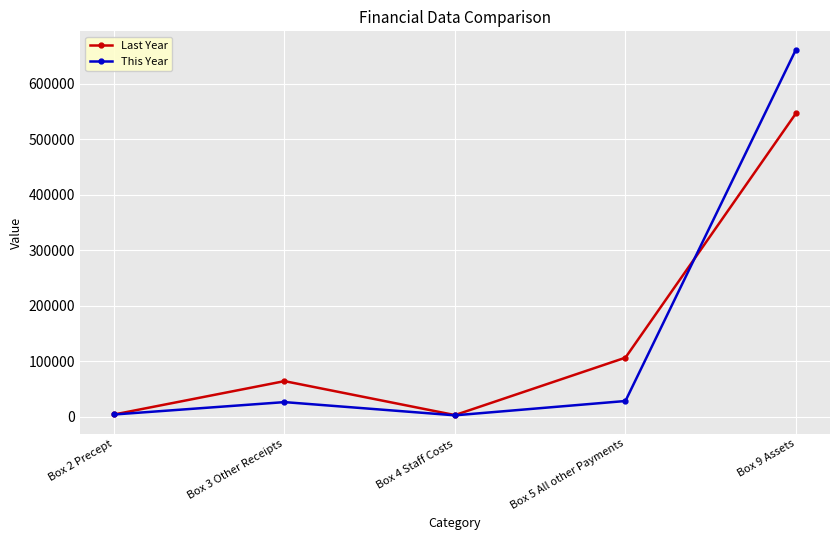

Between Box 3 Other Receipts and Box 5 All other Payments, which series saw the biggest shift?

Last Year